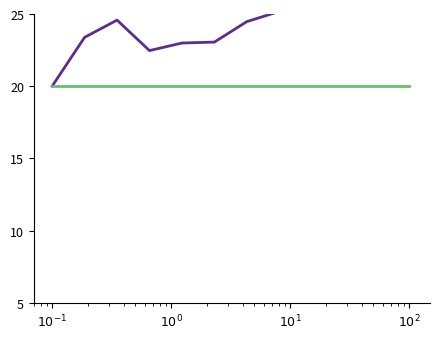

What is the value of the OBS_VALUE point at the 3rd from the left?

24.6